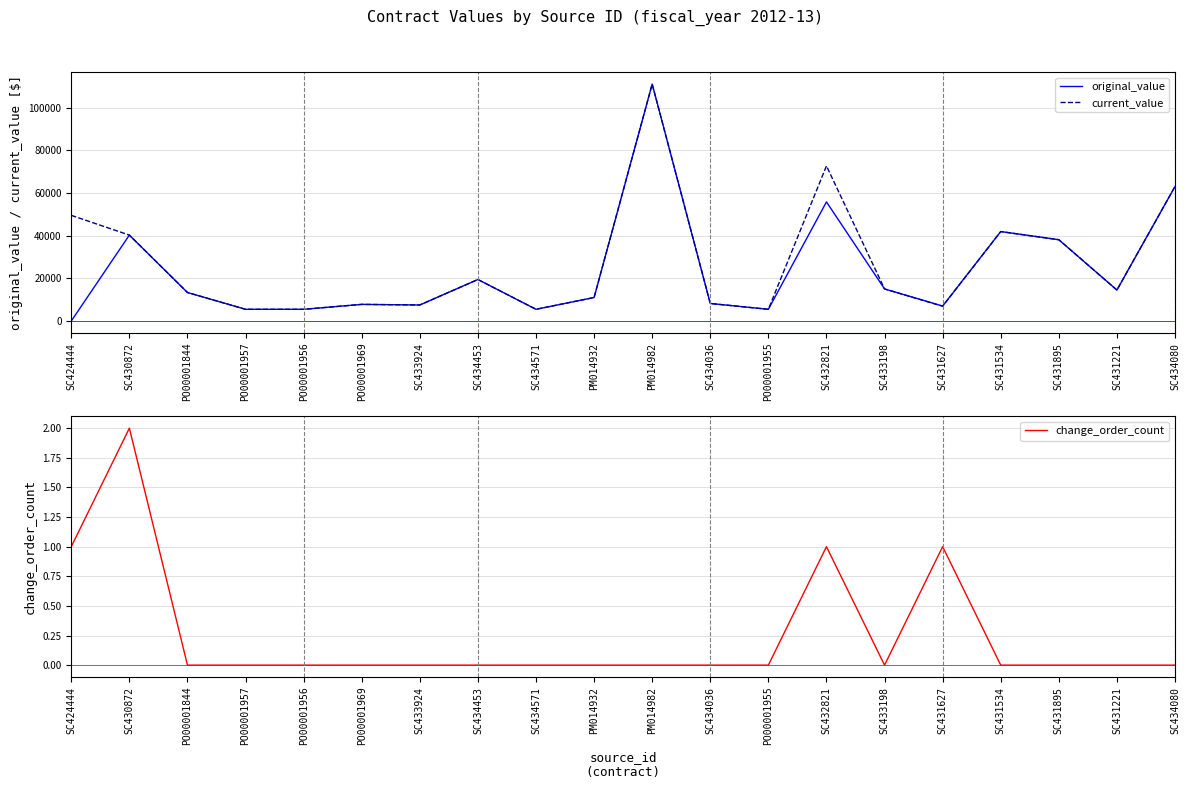

True or false: current_value has a value of 15165.8 at PM014932.

False